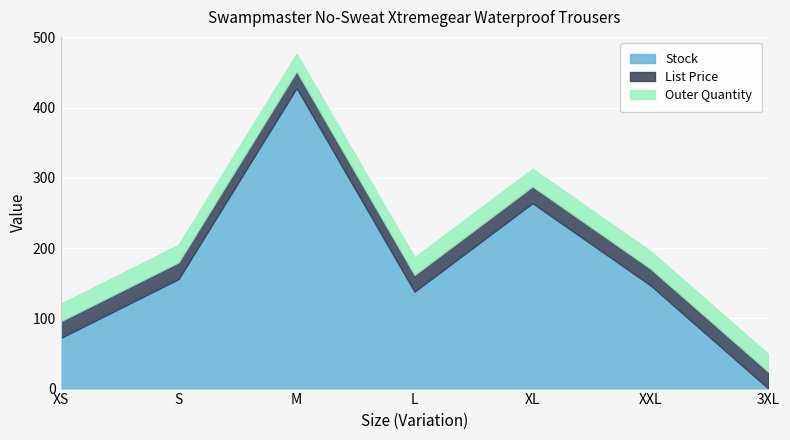

True or false: List Price has a value of 23.9 at S.

True